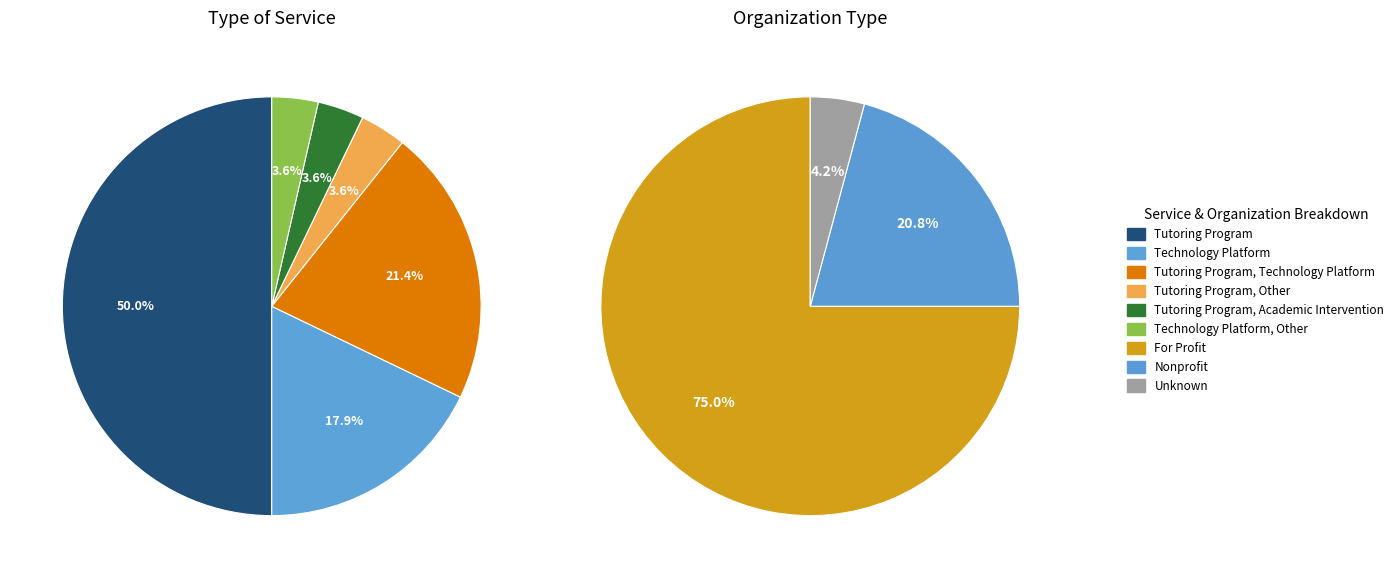

Is there any slice that represents more than half of the pie?

No